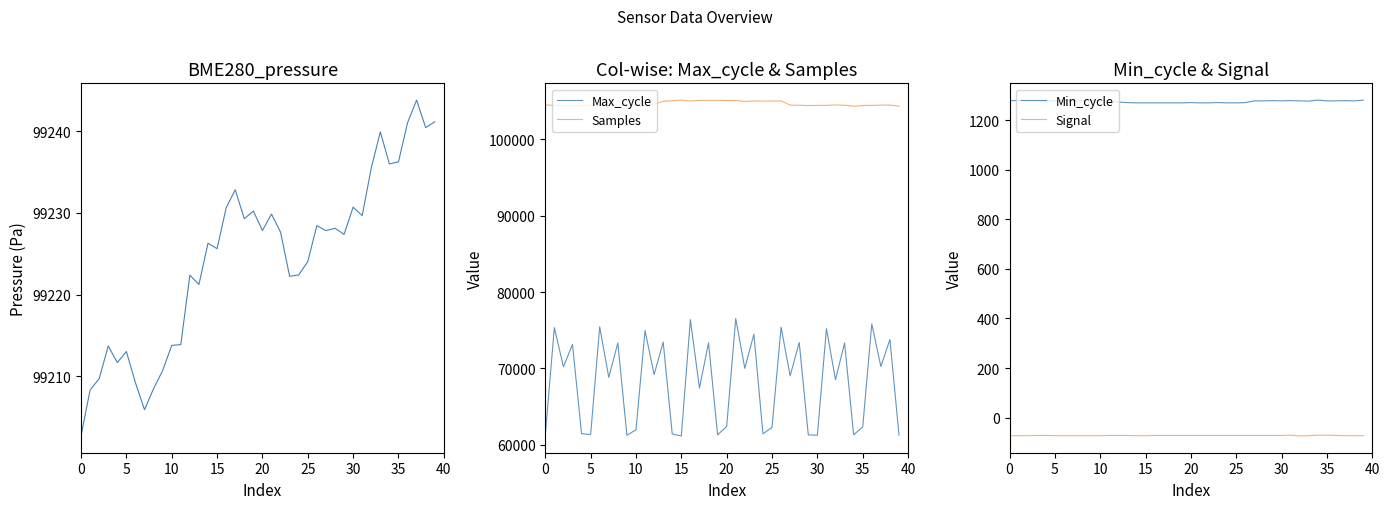

Which category has the highest value in the Signal series?

31